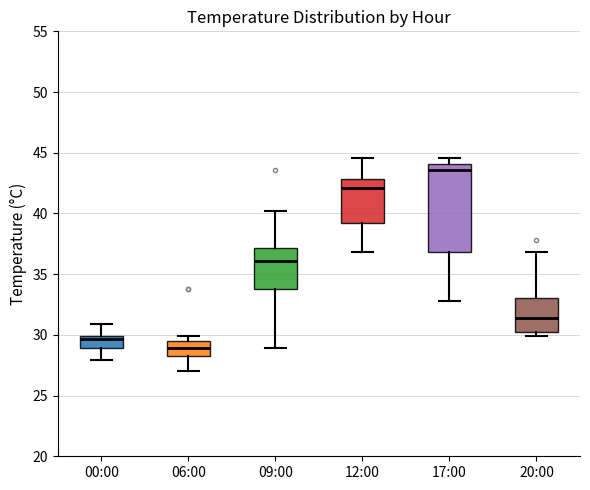

Where does the lower whisker of the box for 12:00 end on the y-axis? The values are not printed on the chart, so give them approximately, as read against the axis.

37.0